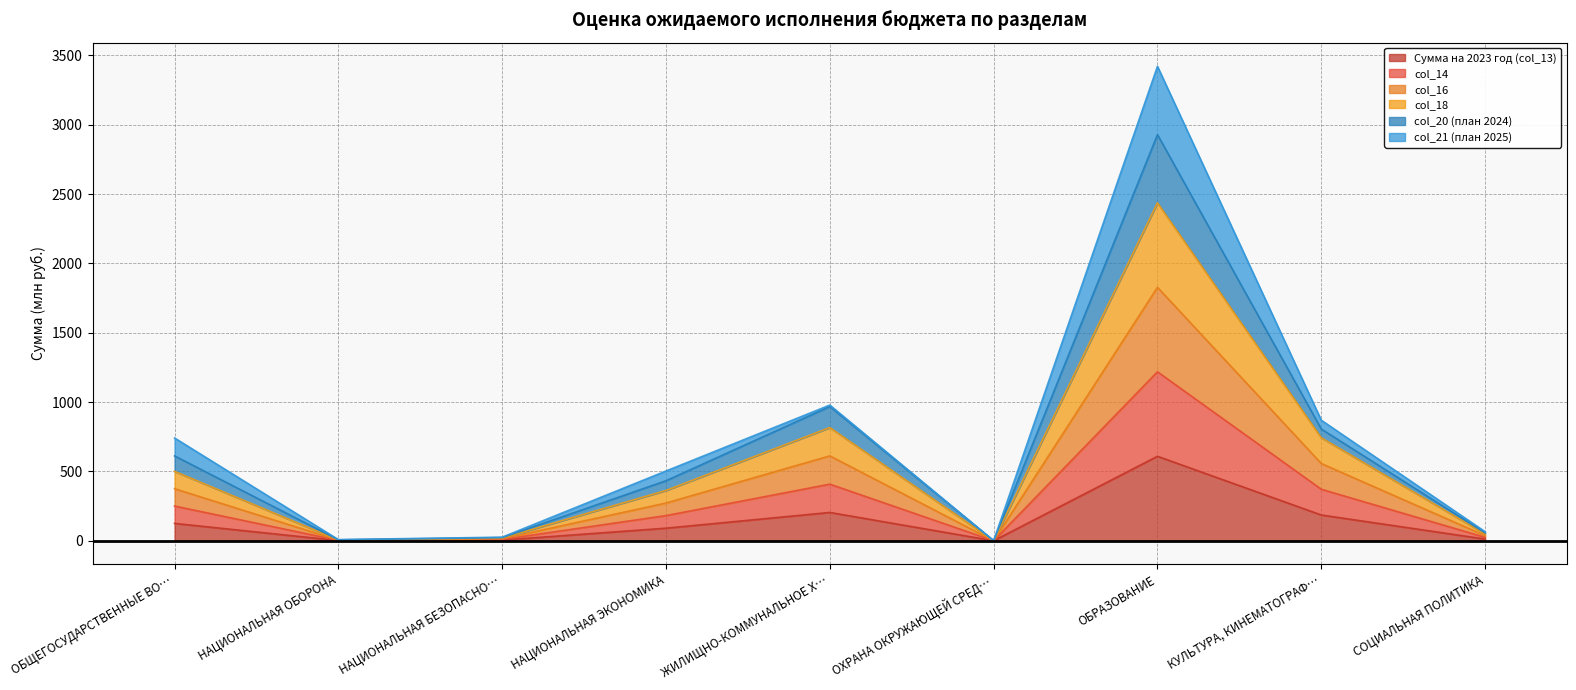

How many data points in col_14 are less than 181?

4